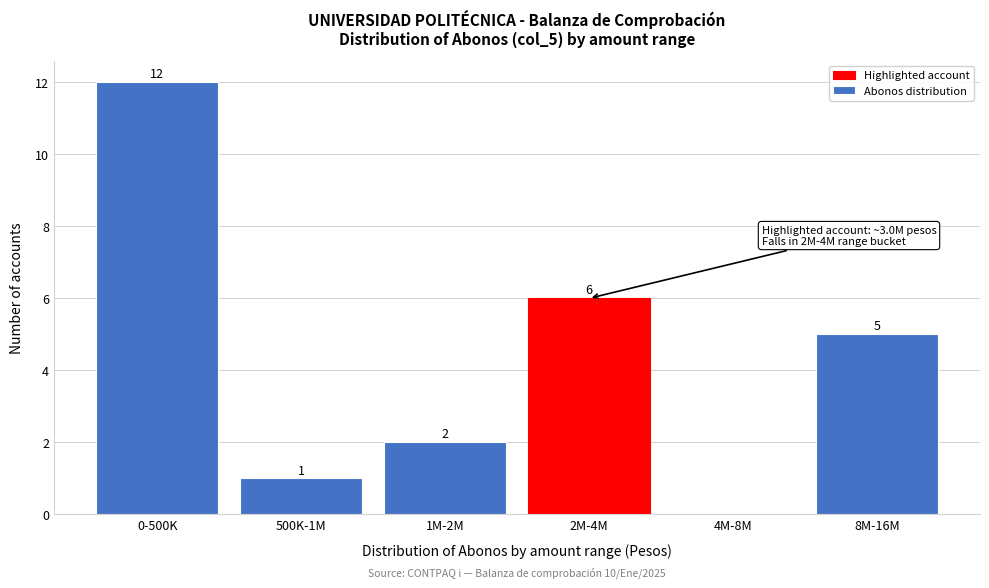

Reading left to right, transcribe all the data shown in this chart.

0-500K=12	500K-1M=1	1M-2M=2	2M-4M=6	4M-8M=0	8M-16M=5